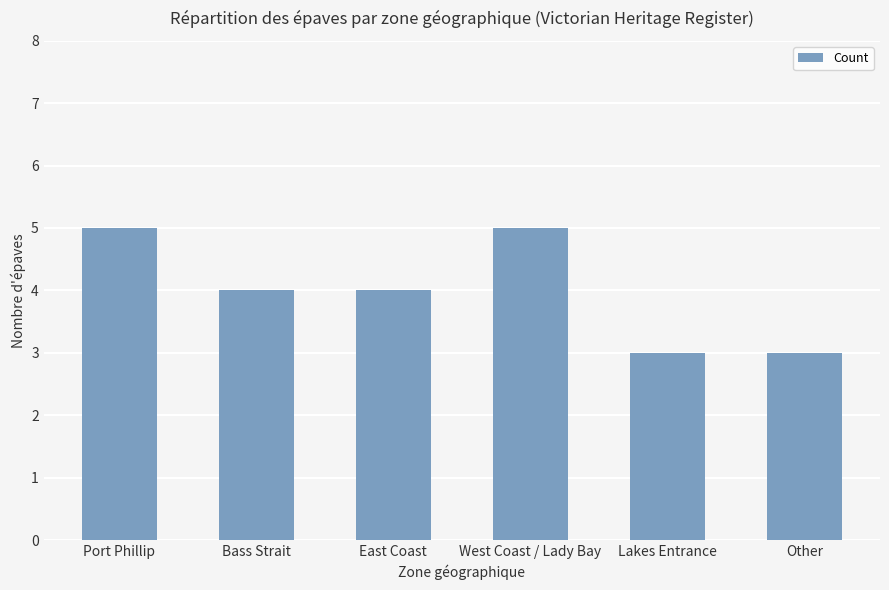

Reading left to right, extract all data points from this chart.

5	4	4	5	3	3